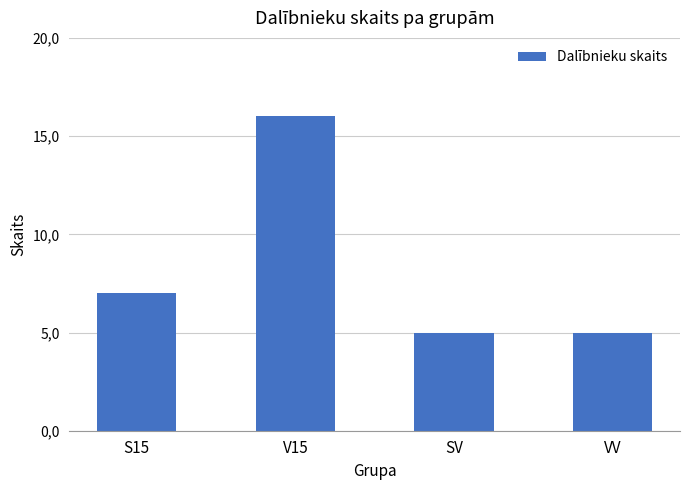

Is it true that the value at SV is 5?

True